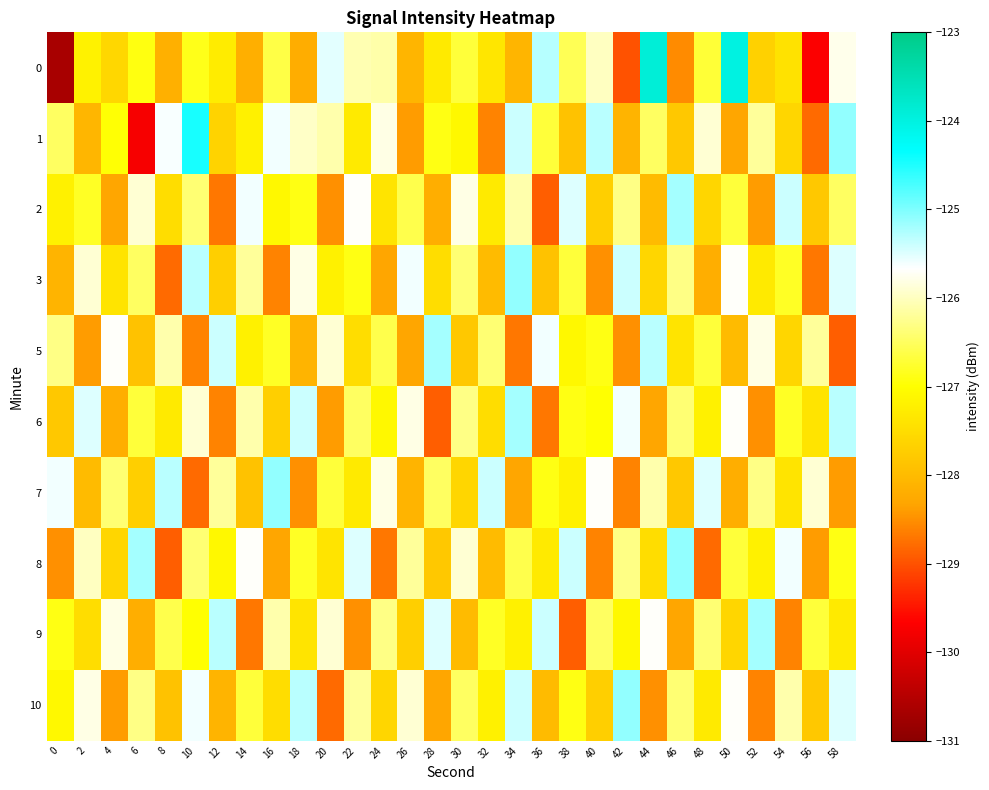

Which series has the largest total across all categories?

1